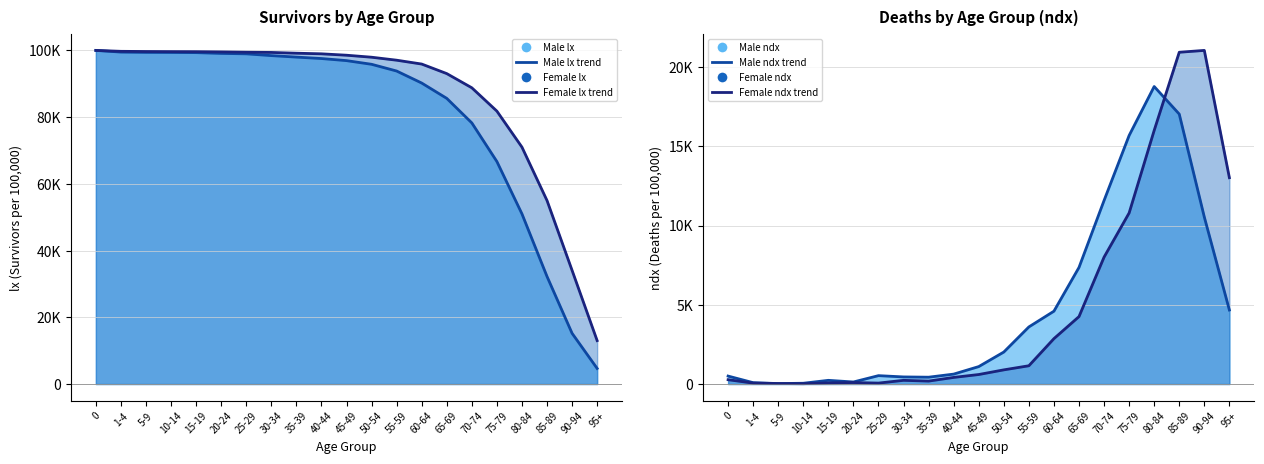

True or false: Male ndx trend and Female lx trend cross at least once.

False